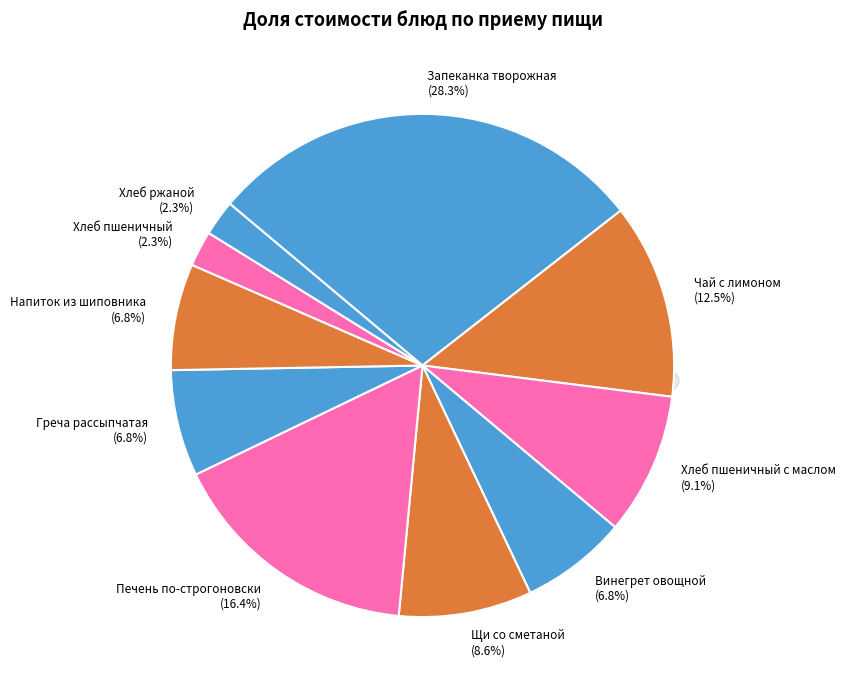

Is there a majority slice in this chart?

No